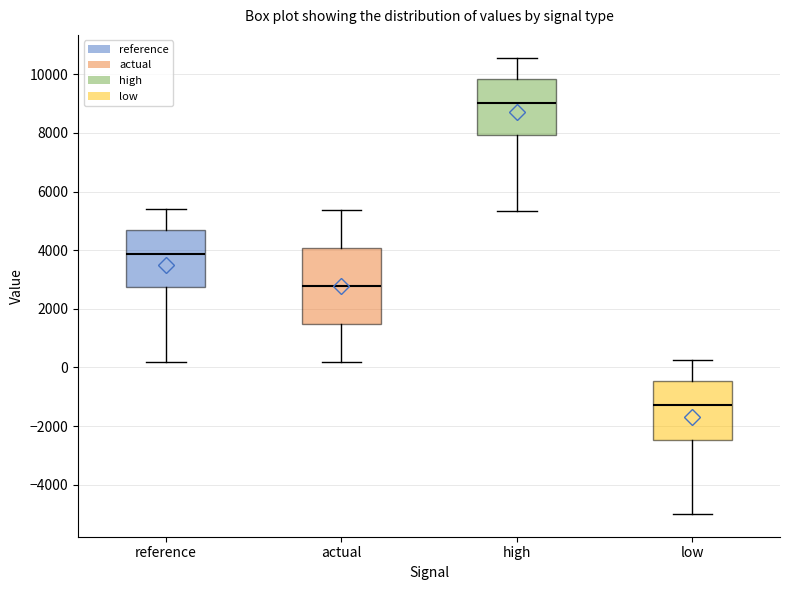

Reading left to right, read every box against the y-axis: the position of its median line, the range the box covers, and the ends of its whiskers. The values are not printed on the chart, so give them approximately, as read against the axis.

reference: median 3800, box 2800 to 4600, whiskers 200 to 5400
actual: median 2800, box 1400 to 4000, whiskers 200 to 5400
high: median 9000, box 8000 to 9800, whiskers 5400 to 10600
low: median -1200, box -2400 to -400, whiskers -5000 to 200